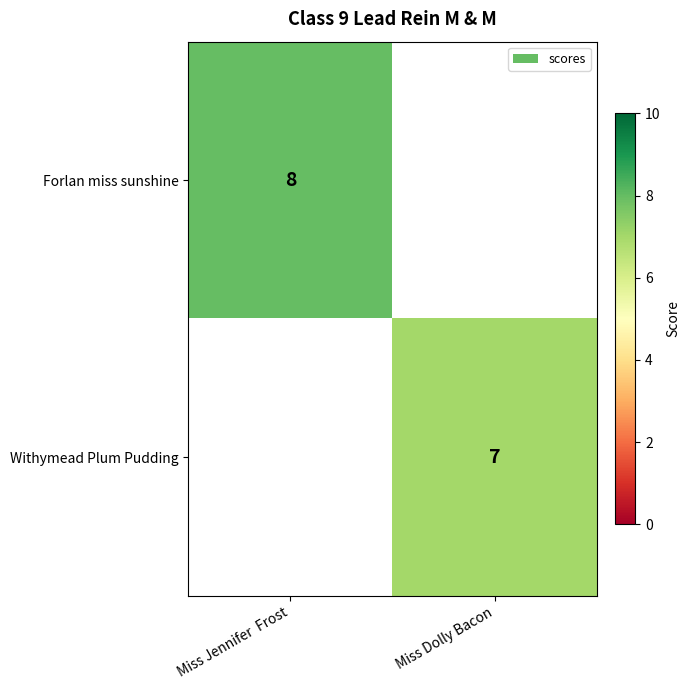

The value of Withymead Plum Pudding at Miss Dolly Bacon is 7. True or false?

True